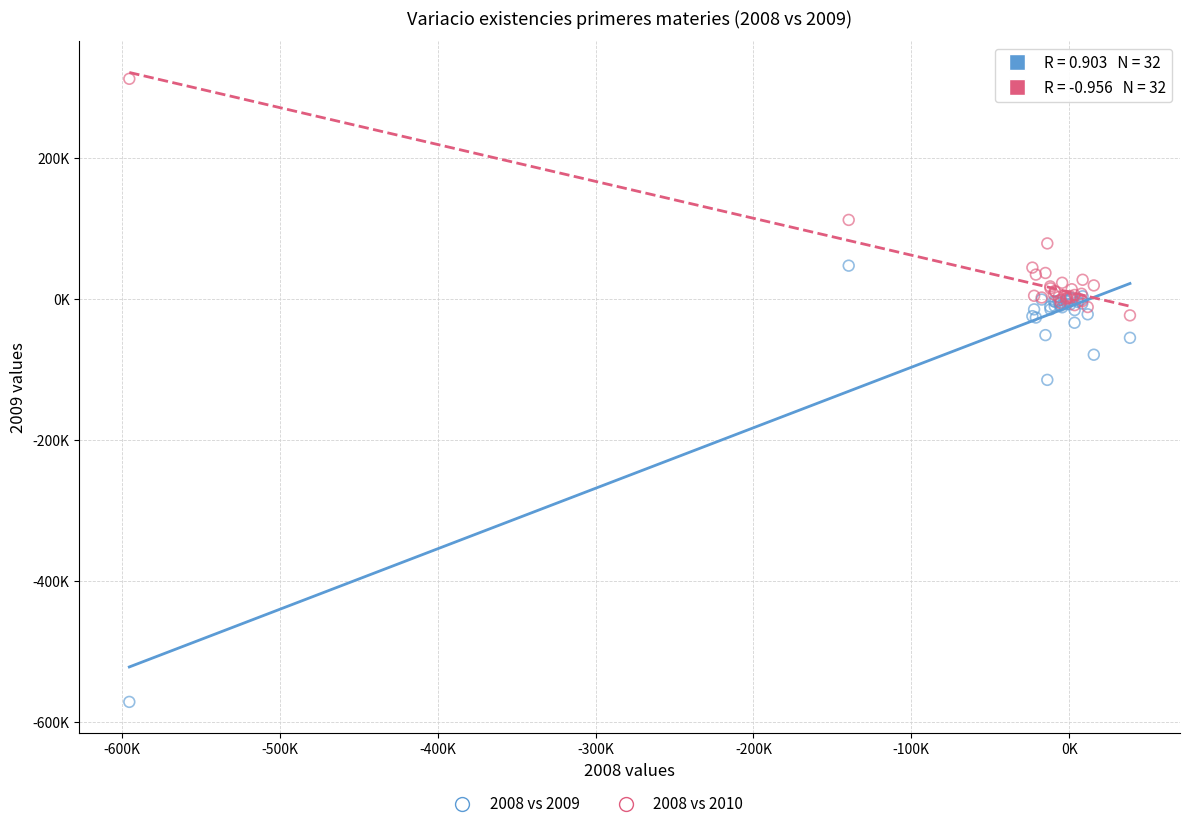

Which series contains the highest Y value?

2008 vs 2010